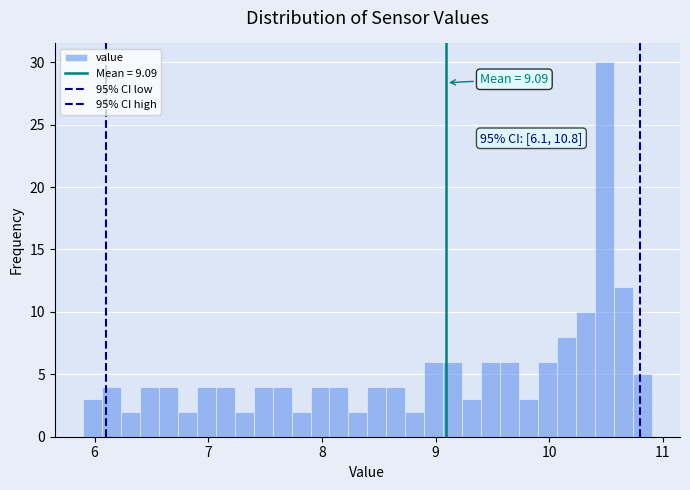

Around what value on the x-axis is the tallest bar? Give the approximate position of its centre, as read against the axis.

10.5